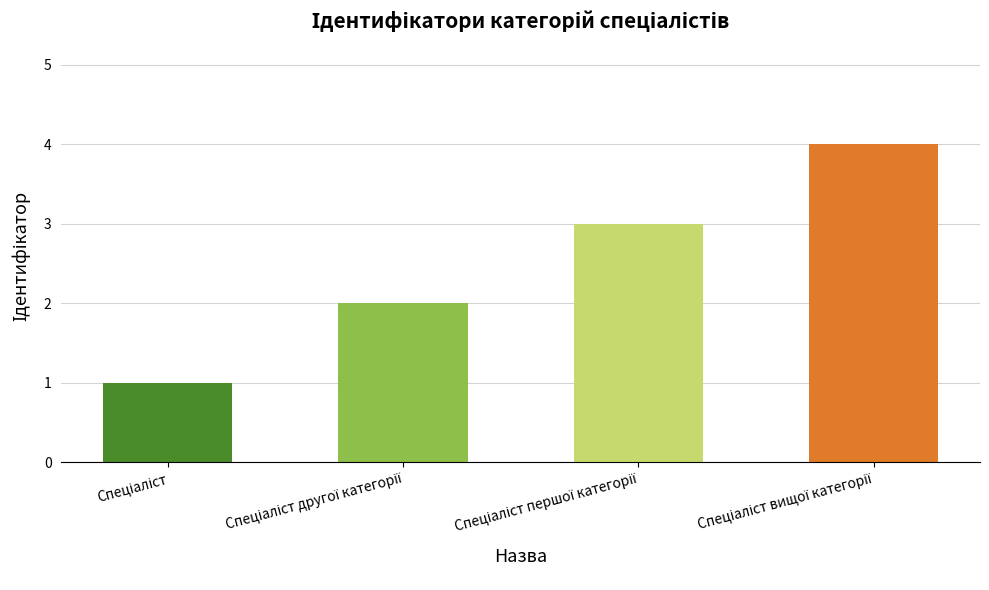

What is the difference between the maximum and minimum values?

3